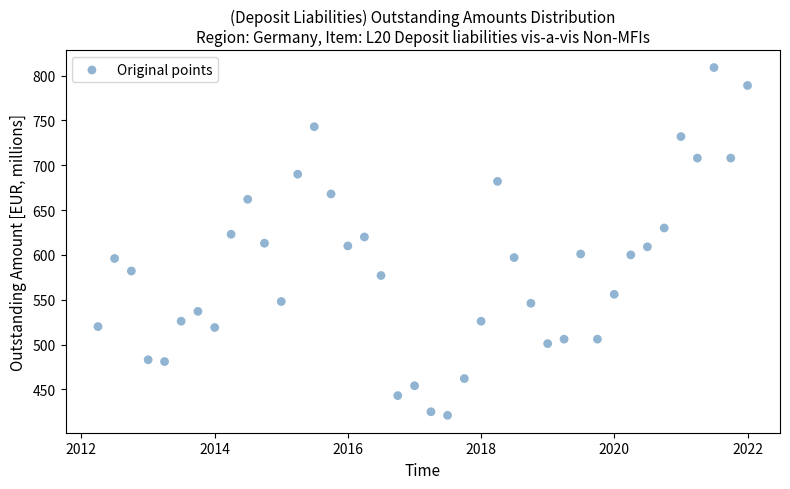

What is the range of Y values (max minus min)?

388